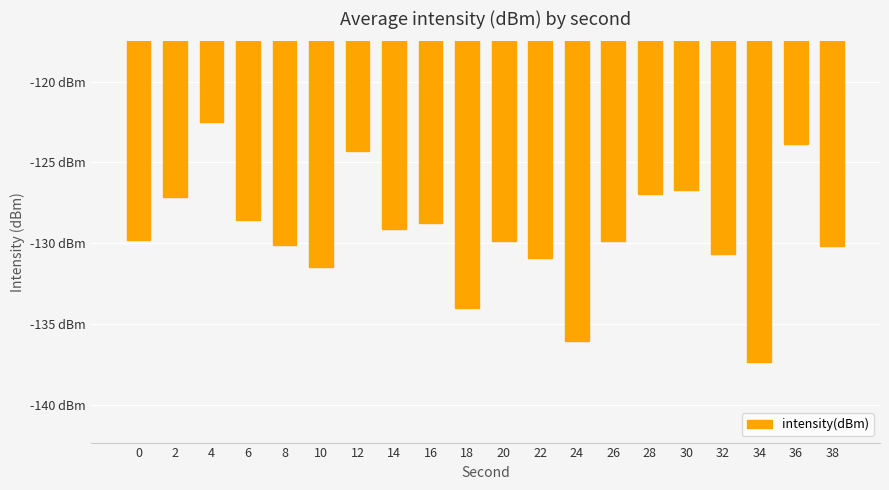

At which label is the value closest to -129?

14